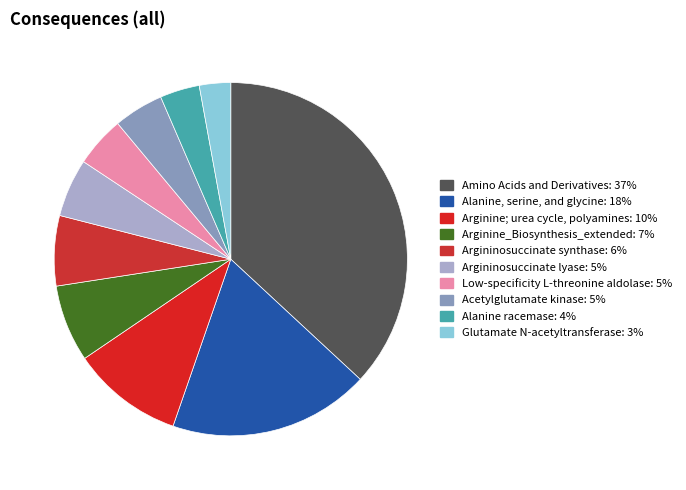

The Amino Acids and Derivatives slice represents 37% of the pie. True or false?

True